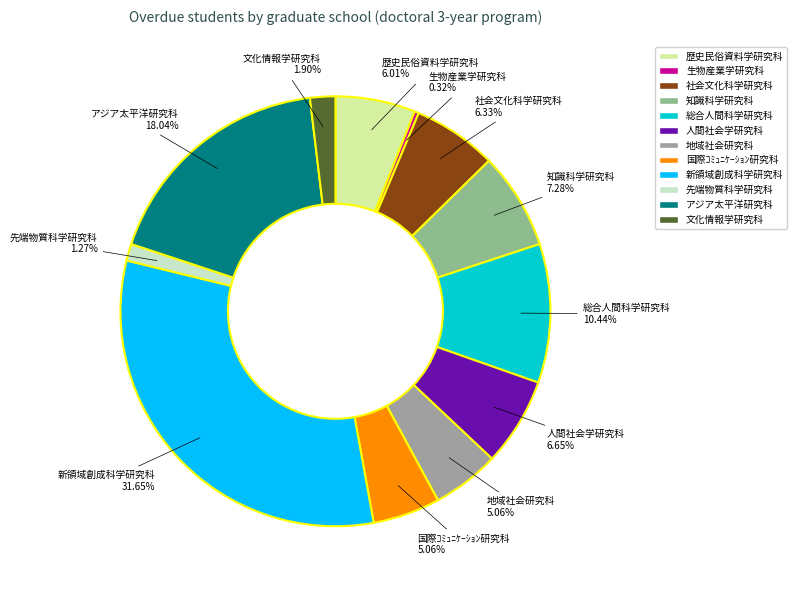

True or false: 歴史民俗資料学研究科 accounts for 1% of the total.

False